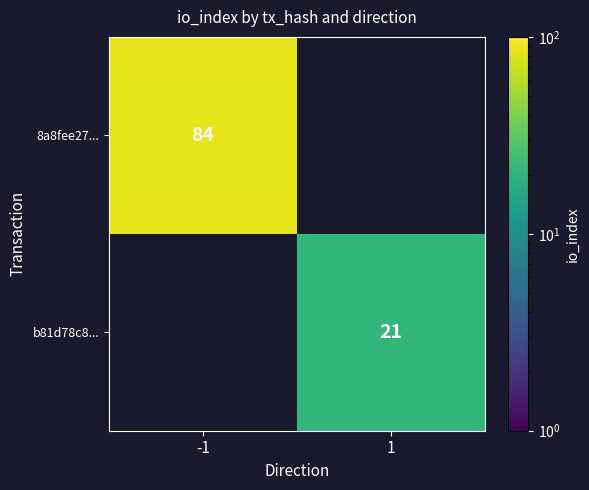

The b81d78c8... series shows 10 at 1. True or false?

False